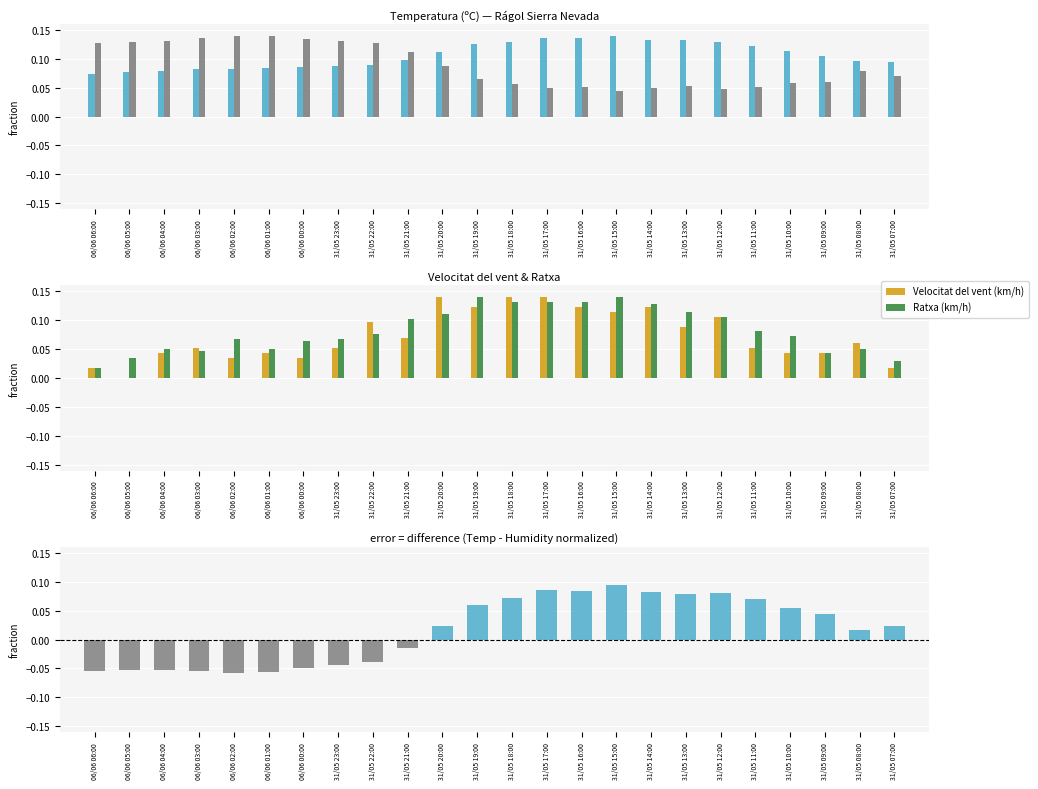

Is the value of Velocitat del vent (km/h) at 31/05 21:00 greater than the value of Ratxa (km/h) at 06/06 02:00?

Yes